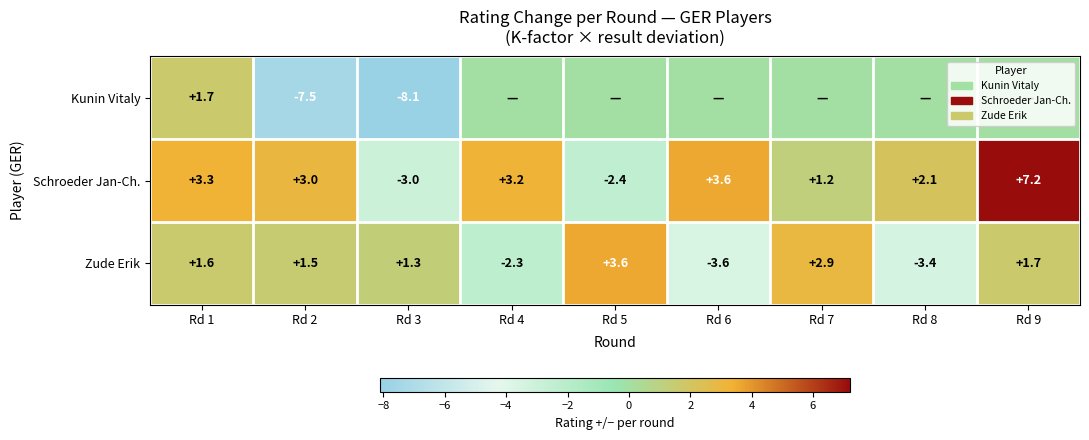

Is the value of Schroeder Jan-Ch. at Rd 6 greater than the value of Zude Erik at Rd 9?

Yes